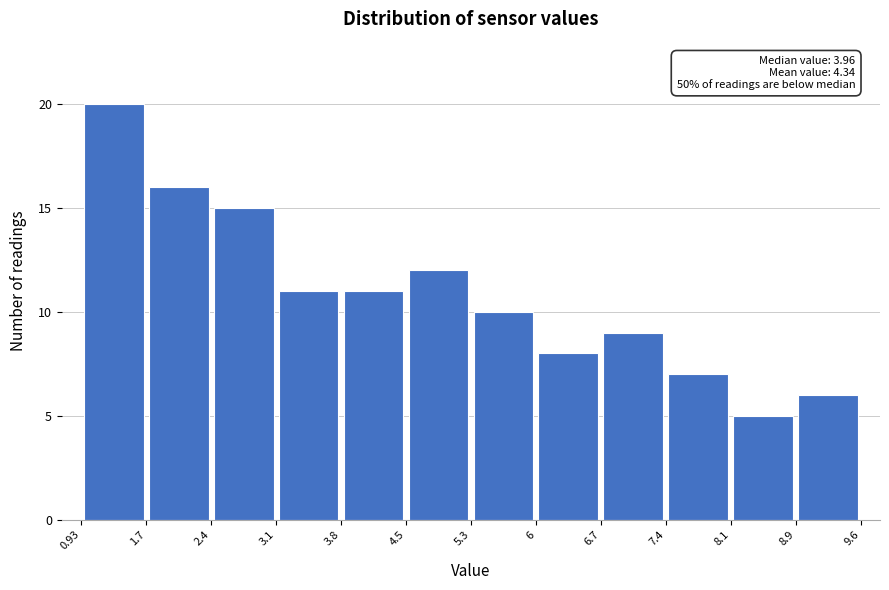

Over which range of the x-axis is the bar tallest?

0.93 to 1.7